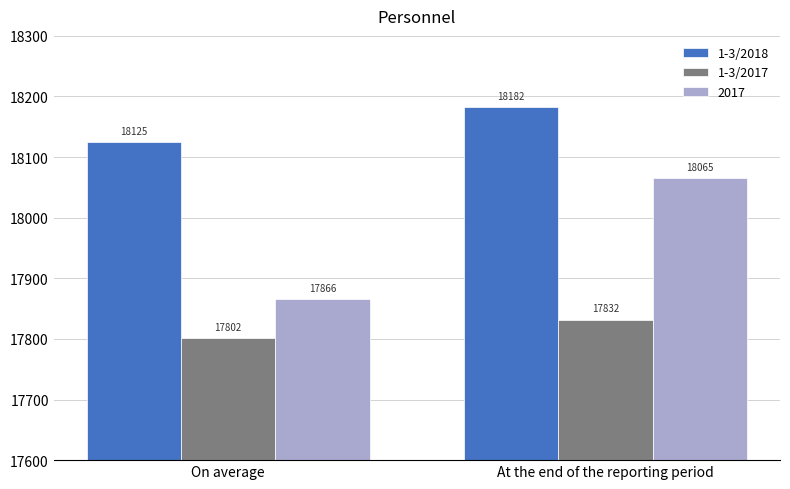

What is the sum of all 1-3/2017 values?

35634